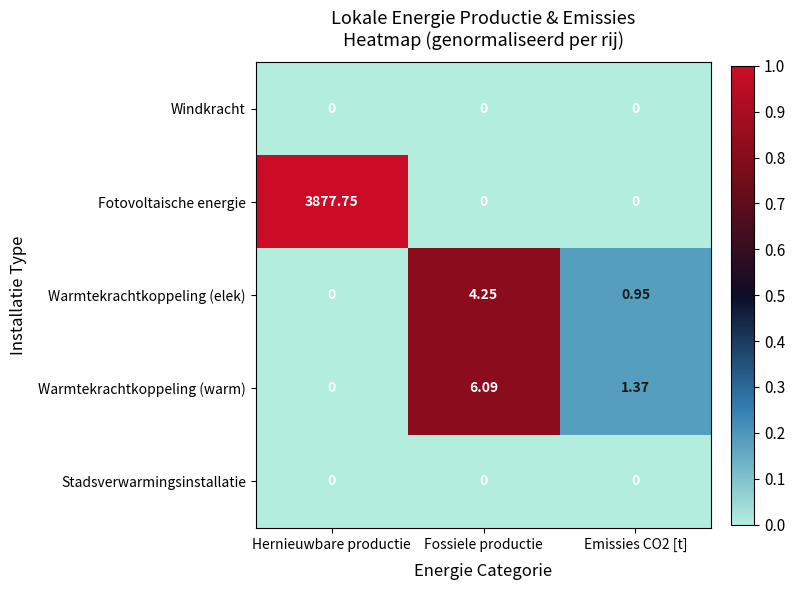

Which series has the largest range (max minus min)?

Fotovoltaische energie